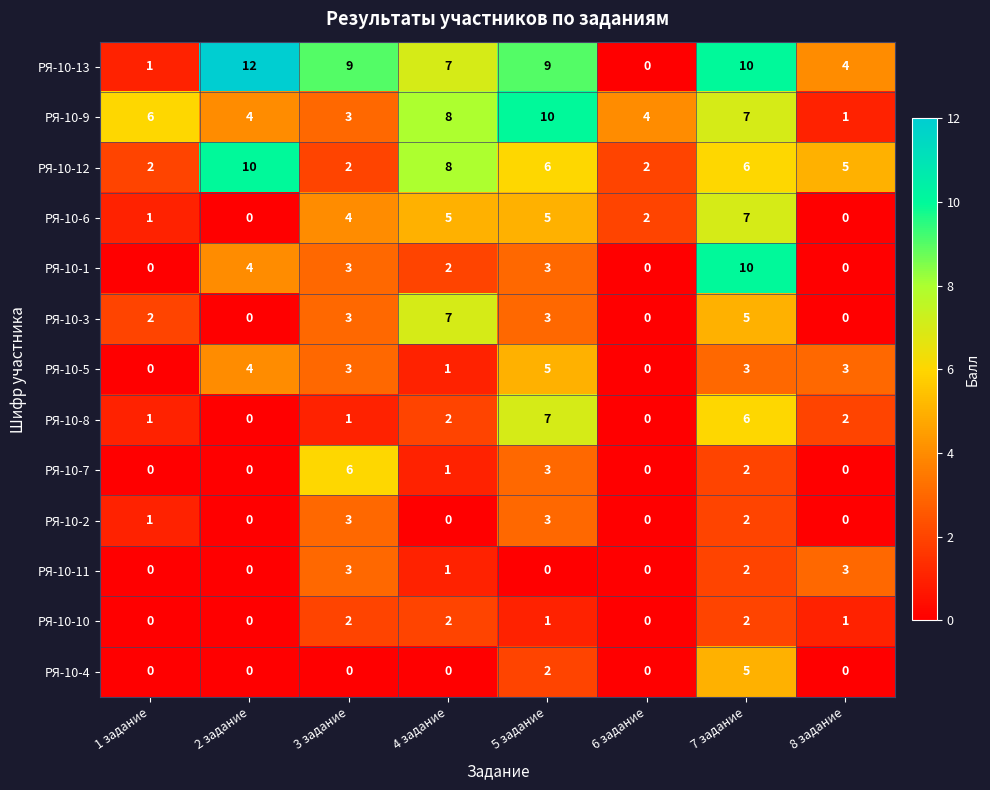

At which label does РЯ-10-11 first exceed 1?

3 задание